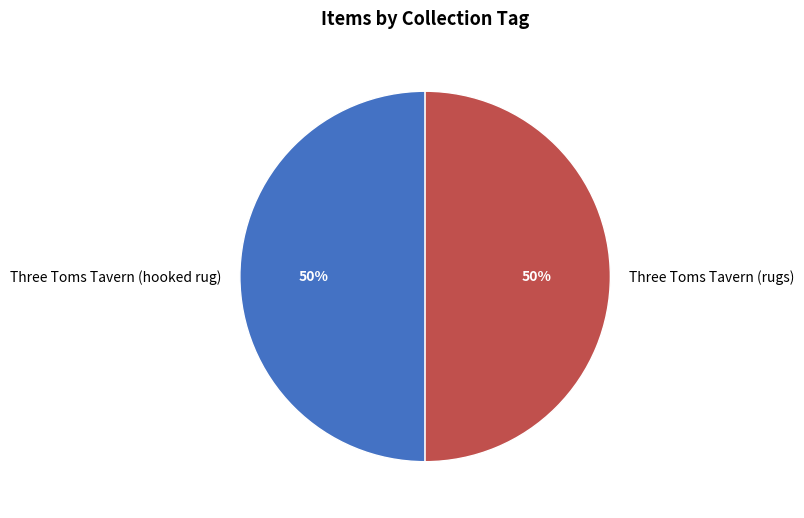

Do Three Toms Tavern (rugs) and Three Toms Tavern (hooked rug) together represent more than half of the pie?

Yes